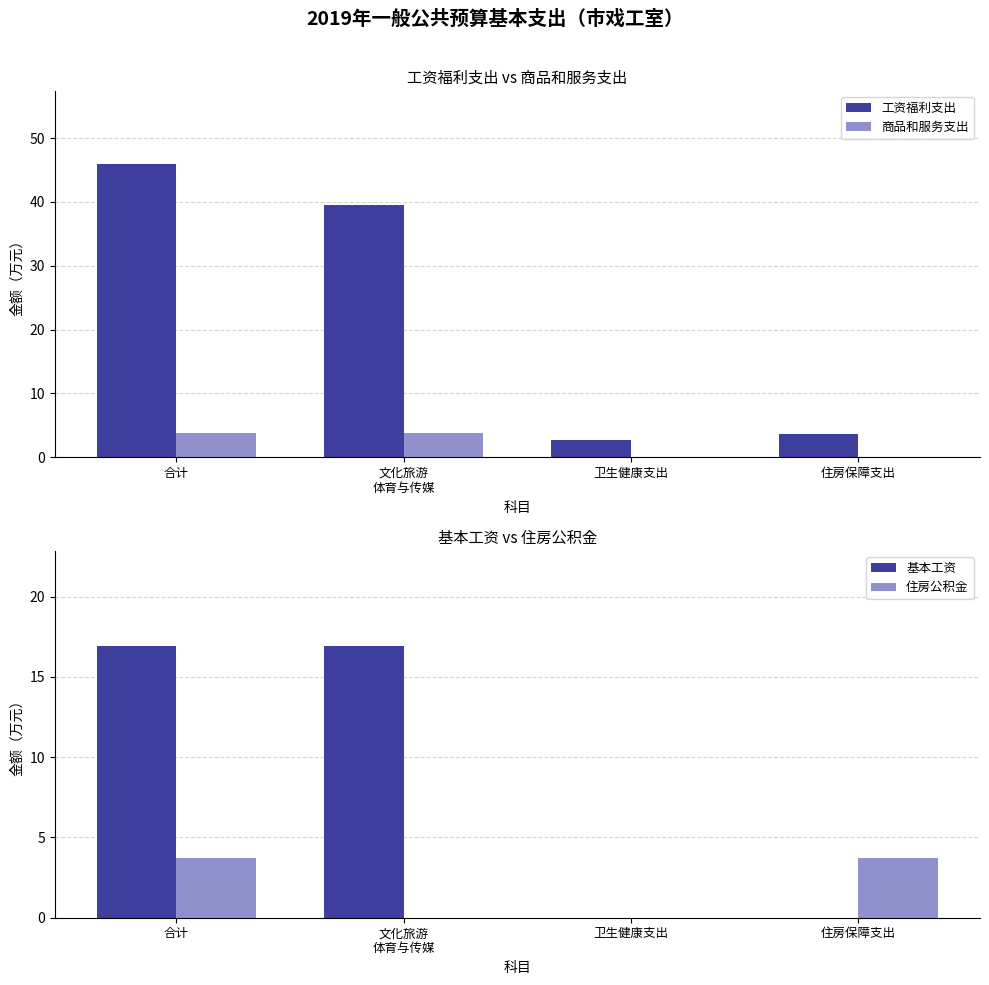

Reading right to left, transcribe all the data shown in this chart.

工资福利支出: 住房保障支出=3.7	卫生健康支出=2.8	文化旅游
体育与传媒=39.5	合计=46.0
商品和服务支出: 住房保障支出=0.0	卫生健康支出=0.0	文化旅游
体育与传媒=3.8	合计=3.8
基本工资: 住房保障支出=0.0	卫生健康支出=0.0	文化旅游
体育与传媒=16.9	合计=16.9
住房公积金: 住房保障支出=3.7	卫生健康支出=0.0	文化旅游
体育与传媒=0.0	合计=3.7